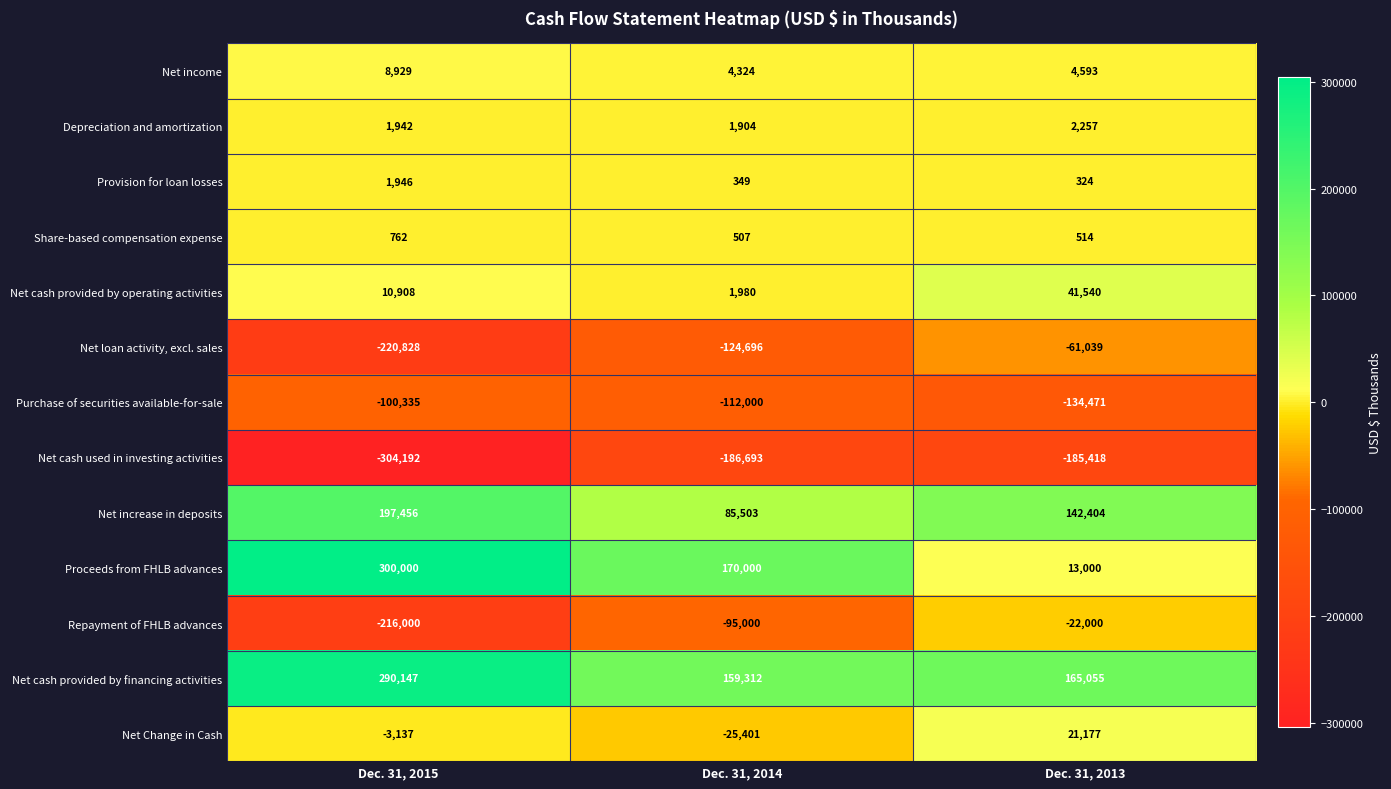

Count the Net loan activity, excl. sales values in the range -220828 to -61039.

3